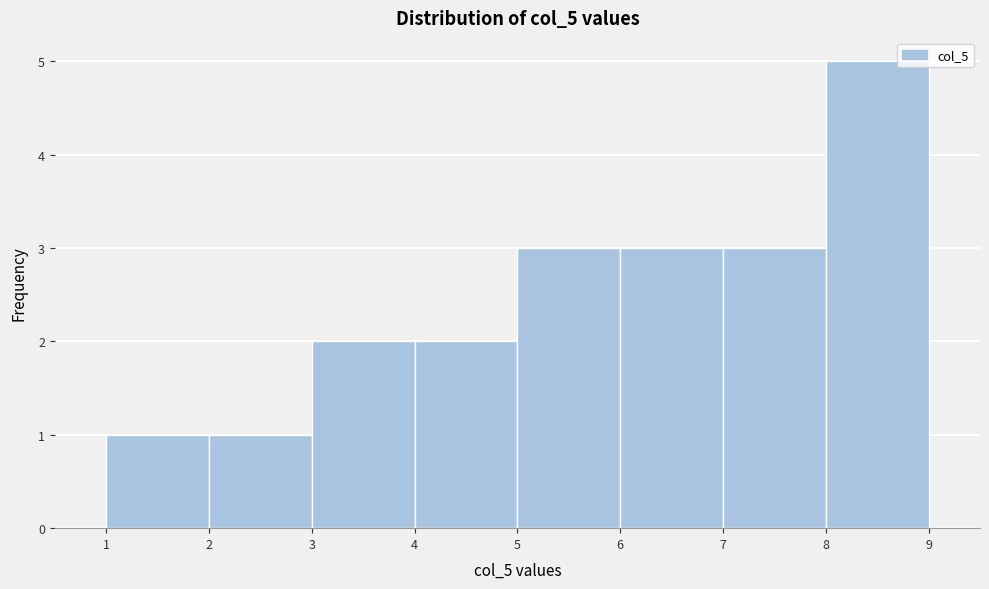

Which range on the x-axis has the tallest bar?

8 to 9